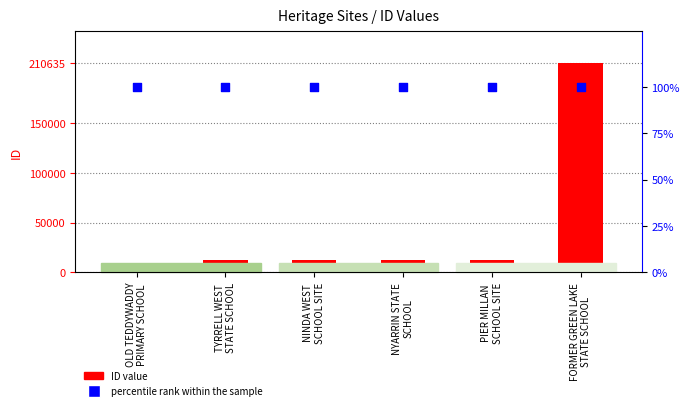

At which category is the sum across all series the highest?

FORMER GREEN LAKE
STATE SCHOOL